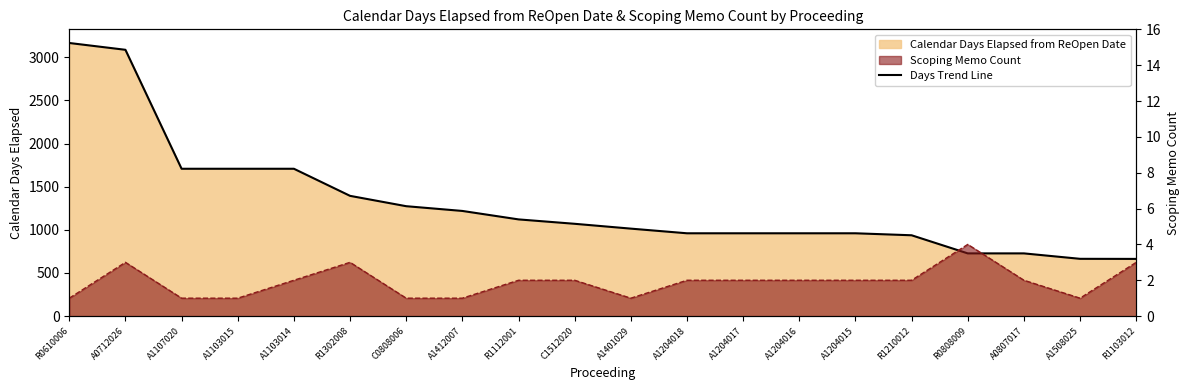

What position from the right is A1412007?

13